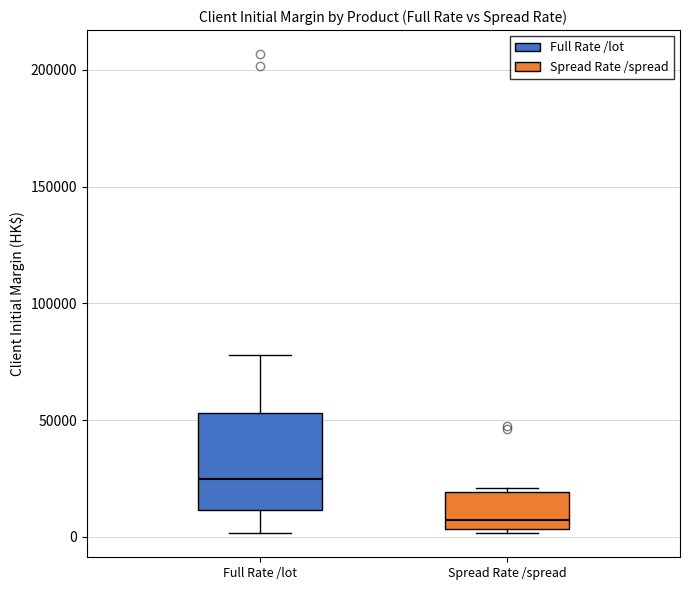

Where is the upper edge of the box for Spread Rate /spread on the y-axis? The values are not printed on the chart, so give them approximately, as read against the axis.

20000